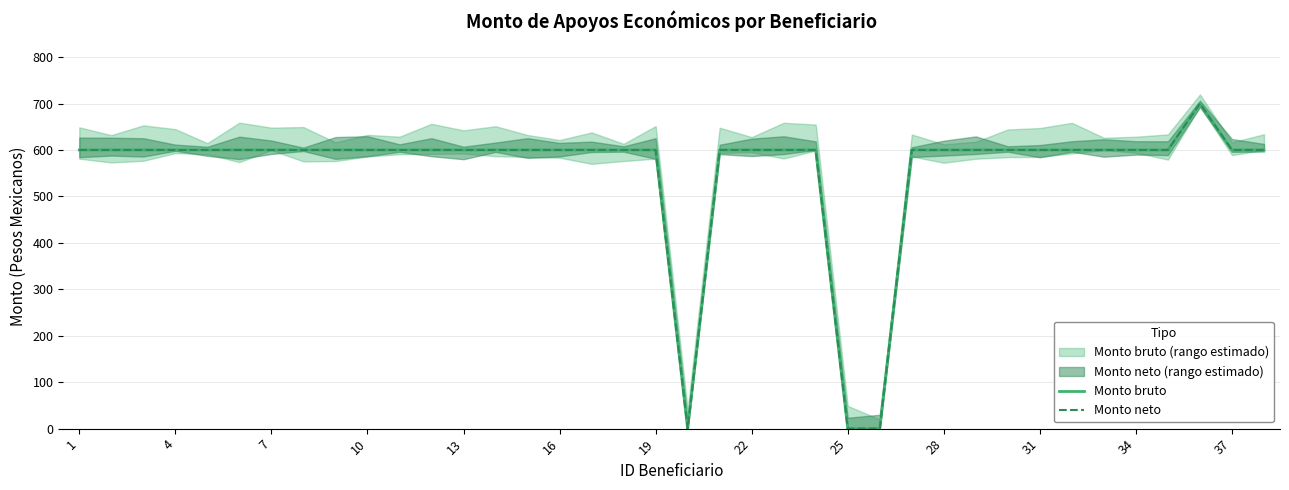

Does the chart have visible grid lines?

Yes